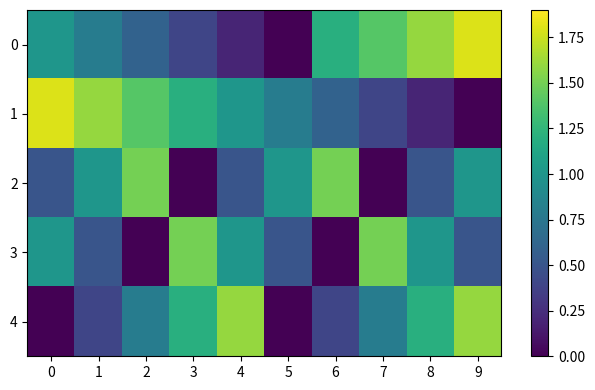

At which category is the sum across all series the highest?

9